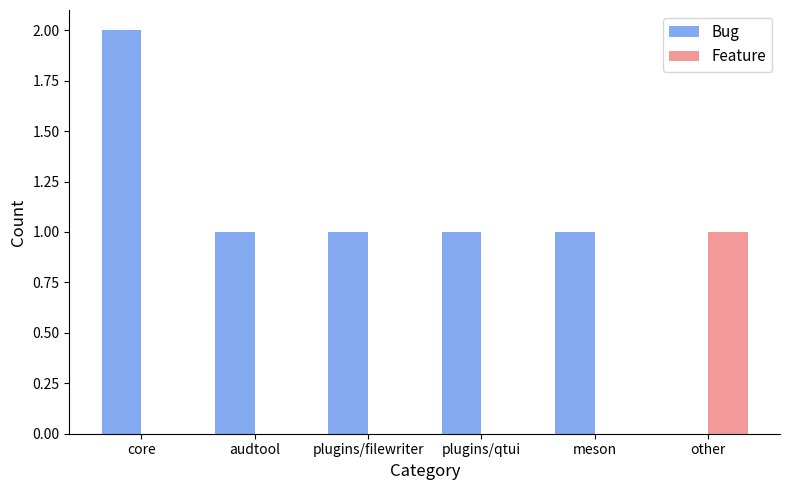

Is the value of Bug at plugins/filewriter greater than the value of Feature at meson?

Yes